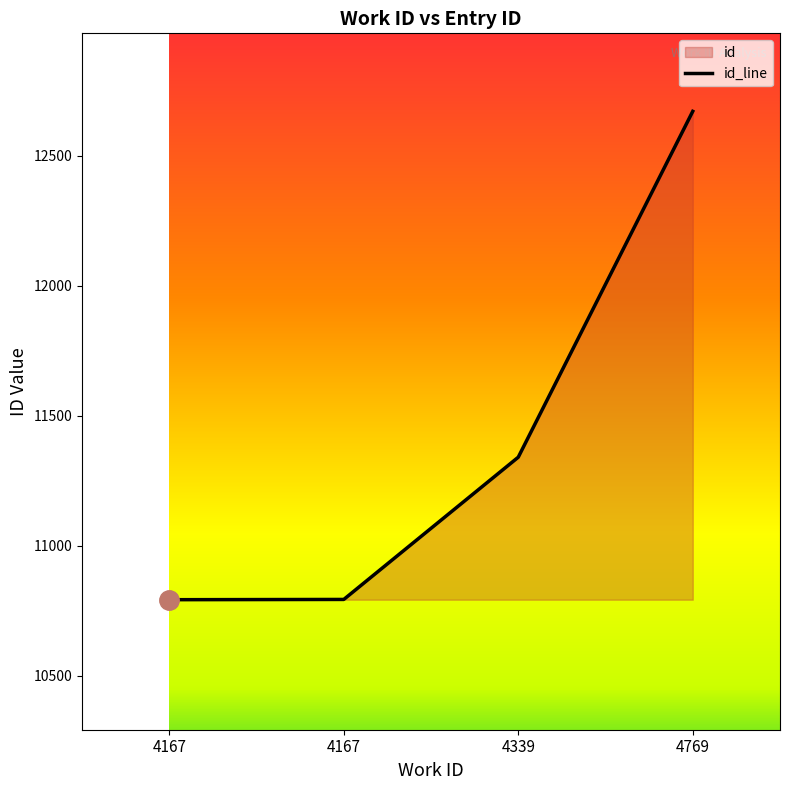

What value does the data have at 4167, to the nearest 50?

10800